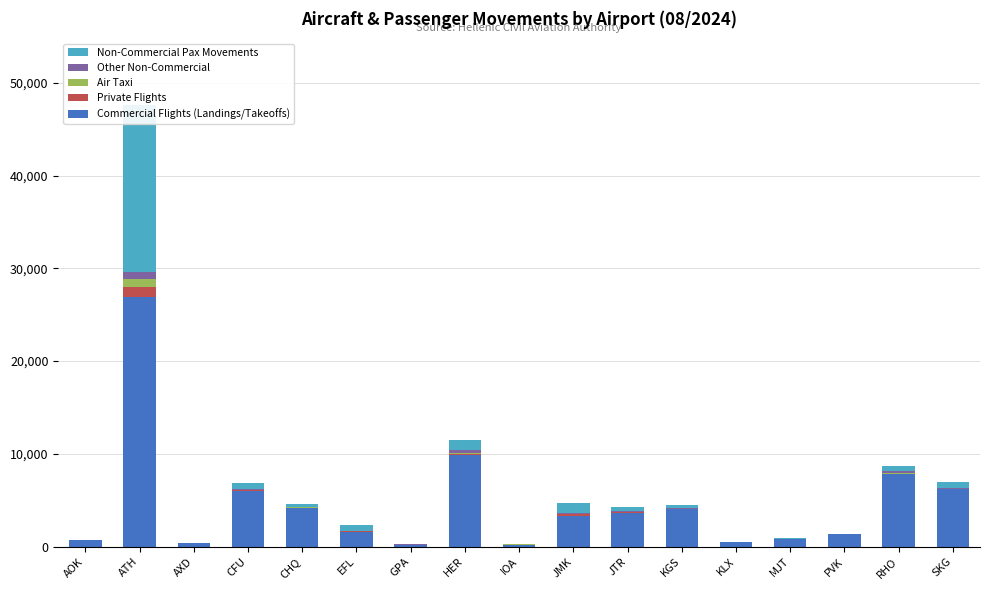

Which series has the widest spread of values?

Commercial Flights (Landings/Takeoffs)